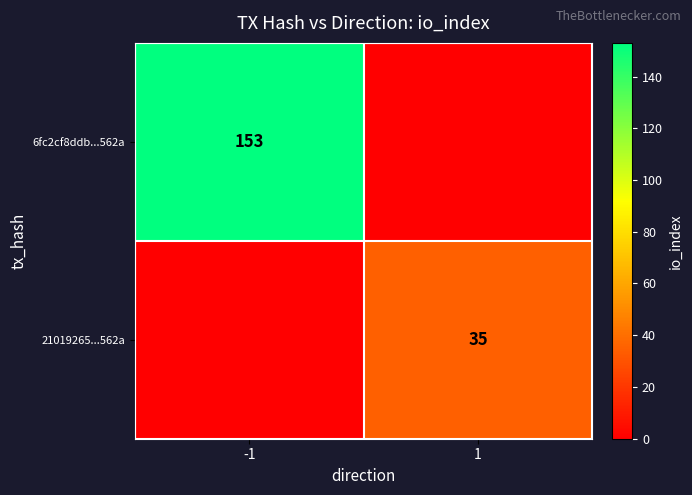

Is it true that 21019265...562a equals 52 at 1?

False